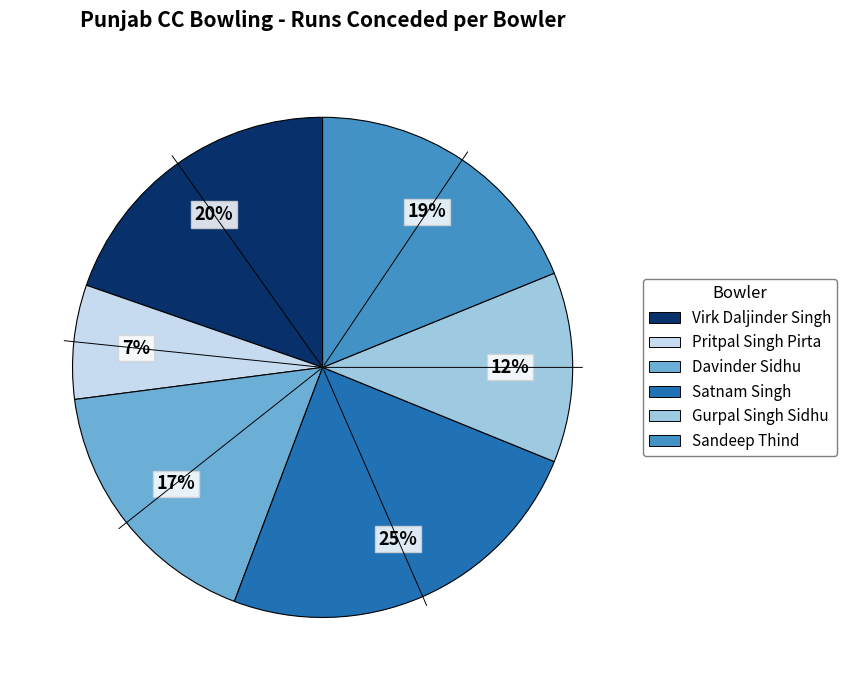

How many slices are in this pie chart?

6